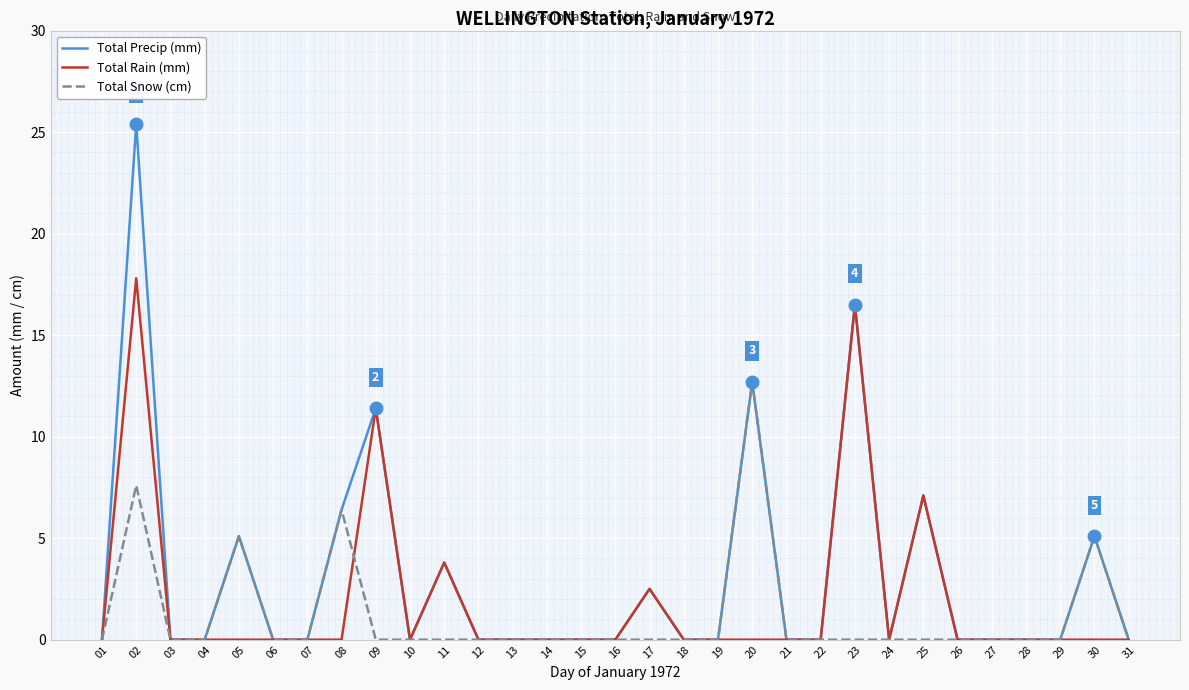

Reading left to right, transcribe all the data shown in this chart.

Total Precip (mm): 01=0.0	02=25.4	03=0.0	04=0.0	05=5.1	06=0.0	07=0.0	08=6.4	09=11.4	10=0.0	11=3.8	12=0.0	13=0.0	14=0.0	15=0.0	16=0.0	17=2.5	18=0.0	19=0.0	20=12.7	21=0.0	22=0.0	23=16.5	24=0.0	25=7.1	26=0.0	27=0.0	28=0.0	29=0.0	30=5.1	31=0.0
Total Rain (mm): 01=0.0	02=17.8	03=0.0	04=0.0	05=0.0	06=0.0	07=0.0	08=0.0	09=11.4	10=0.0	11=3.8	12=0.0	13=0.0	14=0.0	15=0.0	16=0.0	17=2.5	18=0.0	19=0.0	20=0.0	21=0.0	22=0.0	23=16.5	24=0.0	25=7.1	26=0.0	27=0.0	28=0.0	29=0.0	30=0.0	31=0.0
Total Snow (cm): 01=0.0	02=7.6	03=0.0	04=0.0	05=5.1	06=0.0	07=0.0	08=6.4	09=0.0	10=0.0	11=0.0	12=0.0	13=0.0	14=0.0	15=0.0	16=0.0	17=0.0	18=0.0	19=0.0	20=12.7	21=0.0	22=0.0	23=0.0	24=0.0	25=0.0	26=0.0	27=0.0	28=0.0	29=0.0	30=5.1	31=0.0